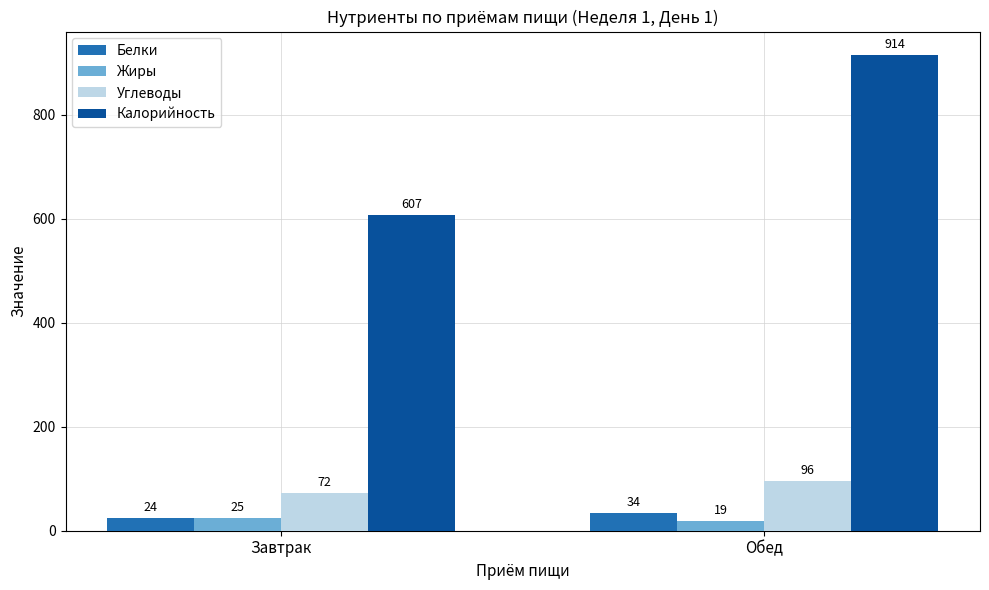

Count the Углеводы values in the range 72 to 96.

2